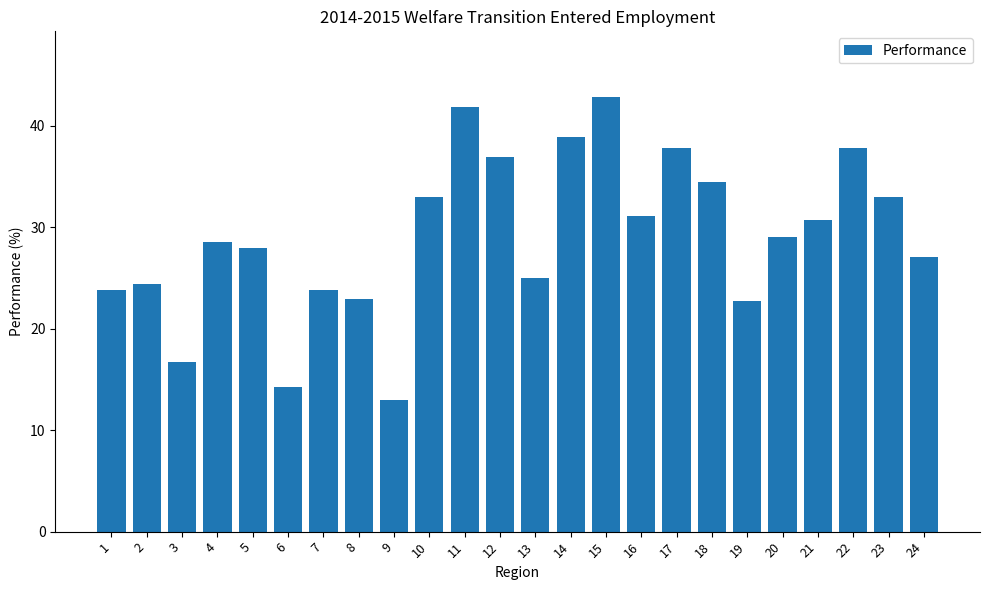

Which category has the highest value across all series?

15